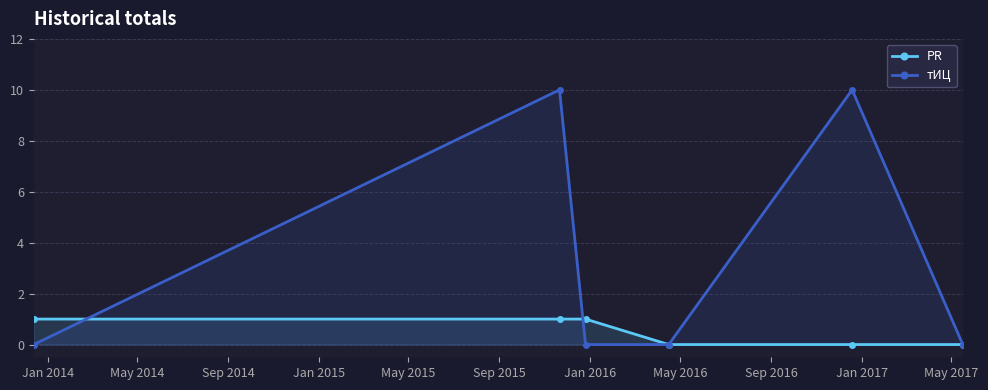

Which series has the largest range (max minus min)?

тИЦ